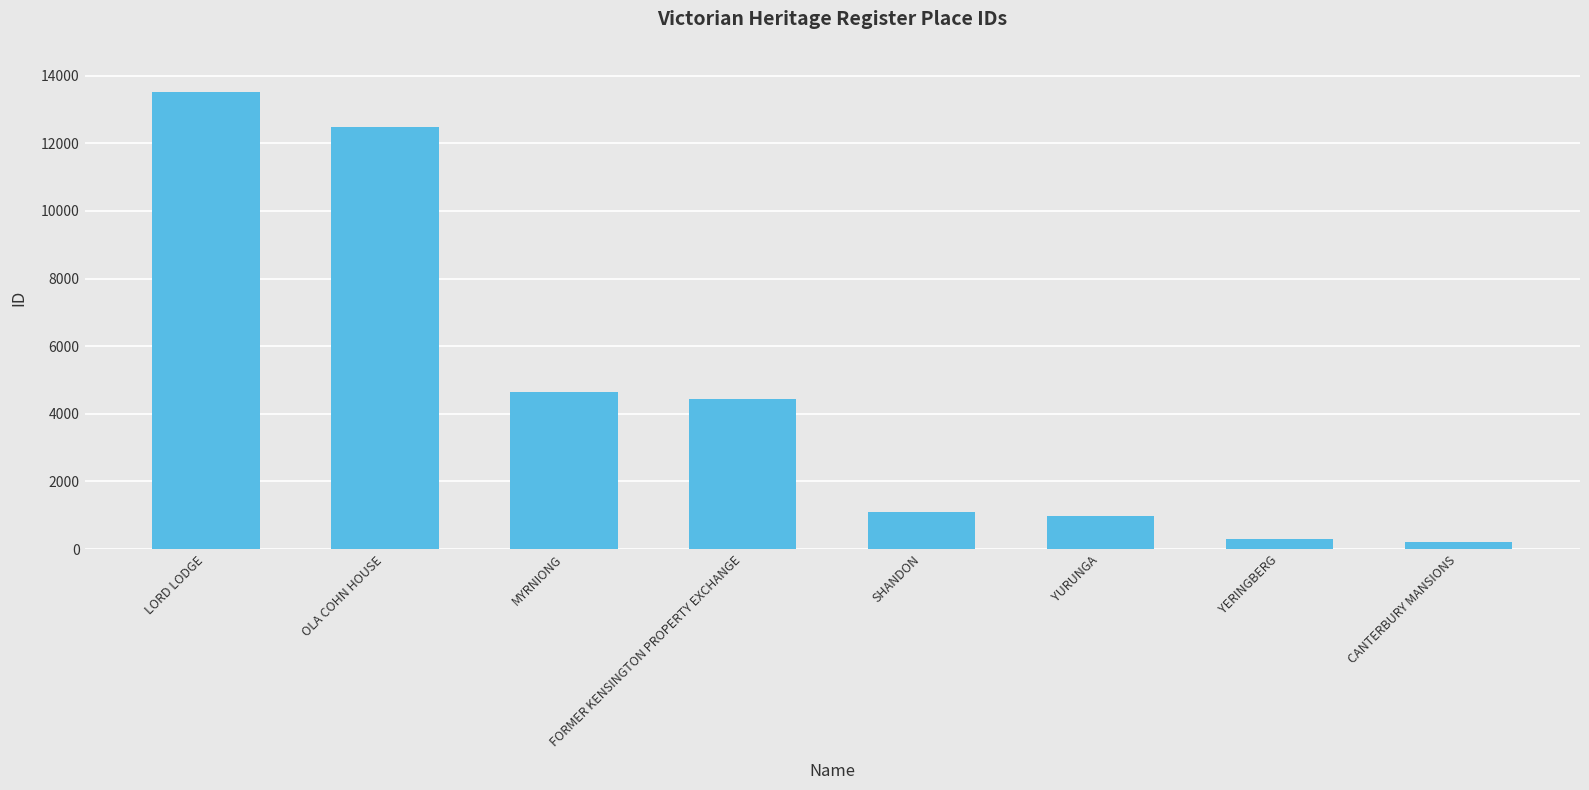

At which label is the value closest to 6864?

MYRNIONG